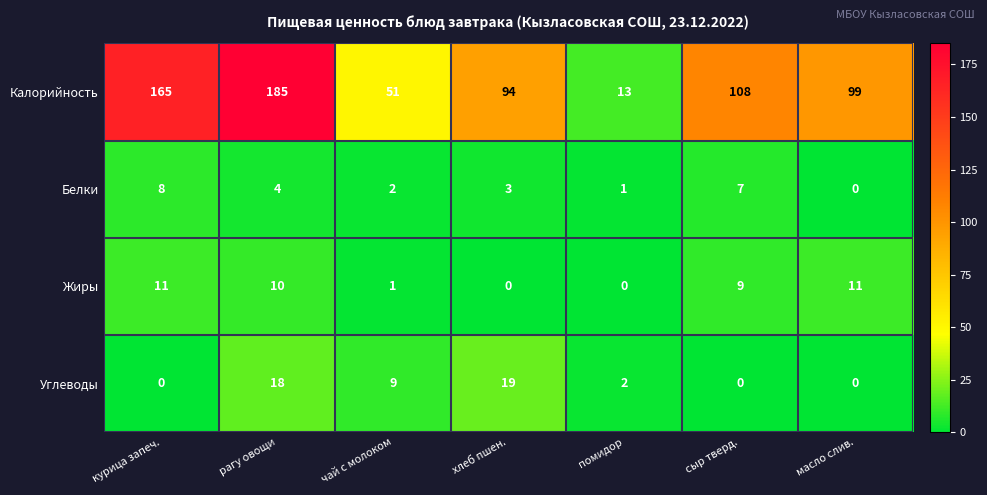

Between рагу овощи and чай с молоком, which series saw the biggest shift?

Калорийность